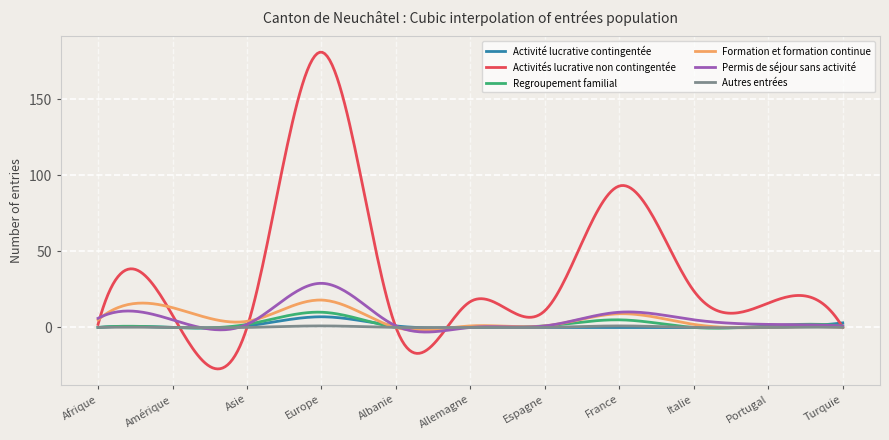

What is the sum of all Activité lucrative contingentée values?

310.2